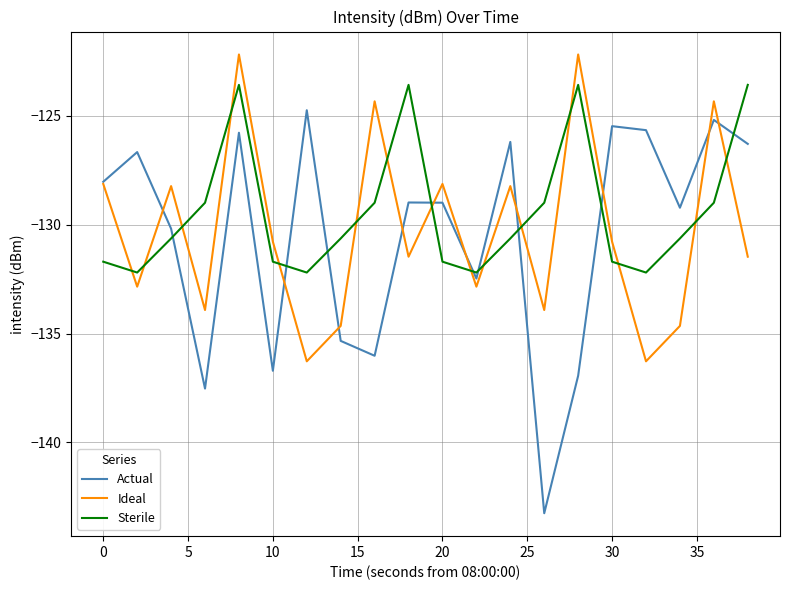

What is the minimum value for Ideal?

-136.3